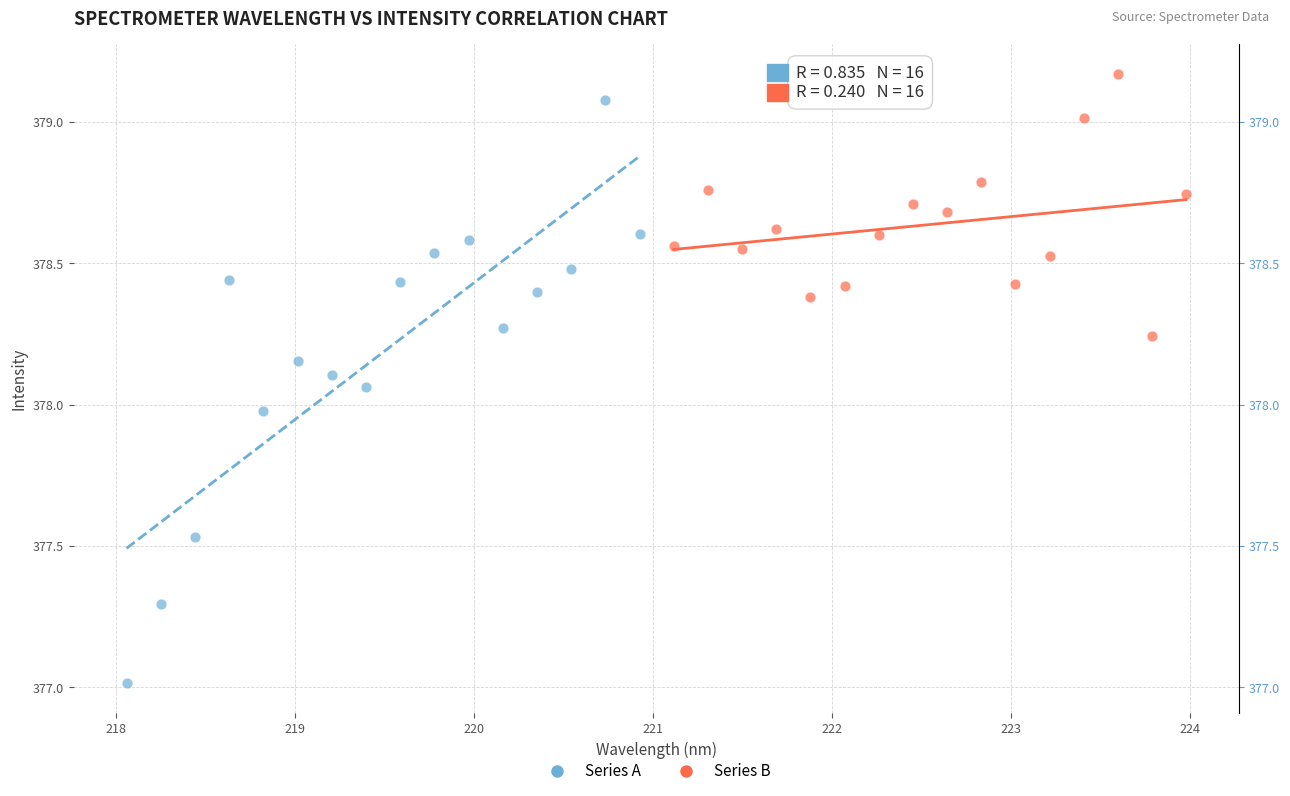

Which series reaches the minimum Y coordinate?

Series A